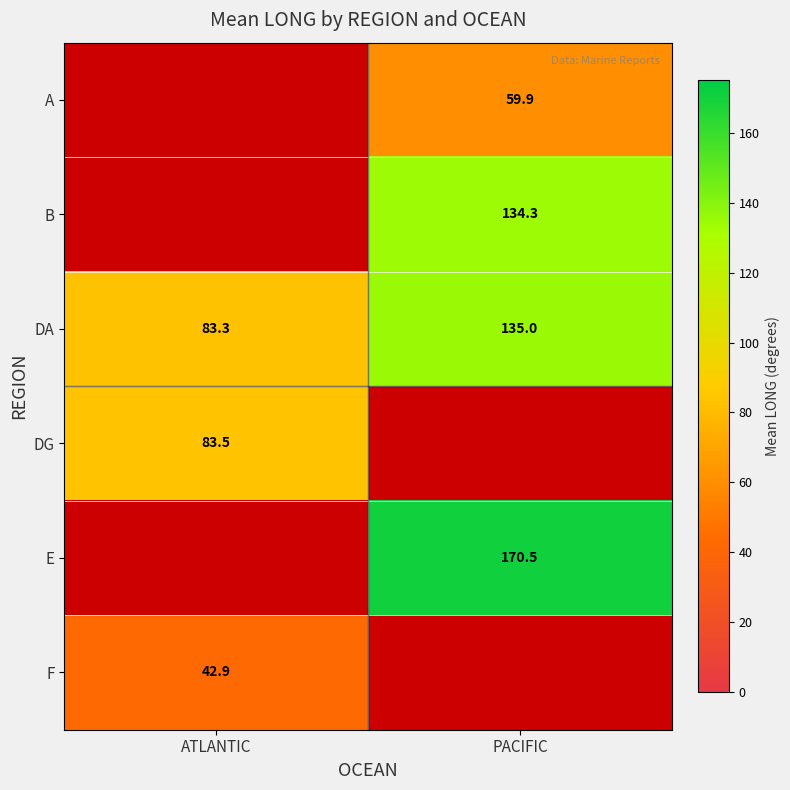

What is the maximum value for F?

42.9